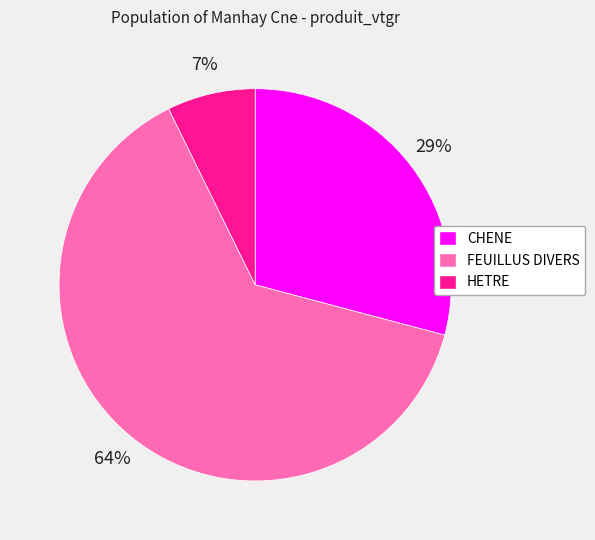

To the nearest percent, what is the combined percentage of FEUILLUS DIVERS and HETRE?

71%